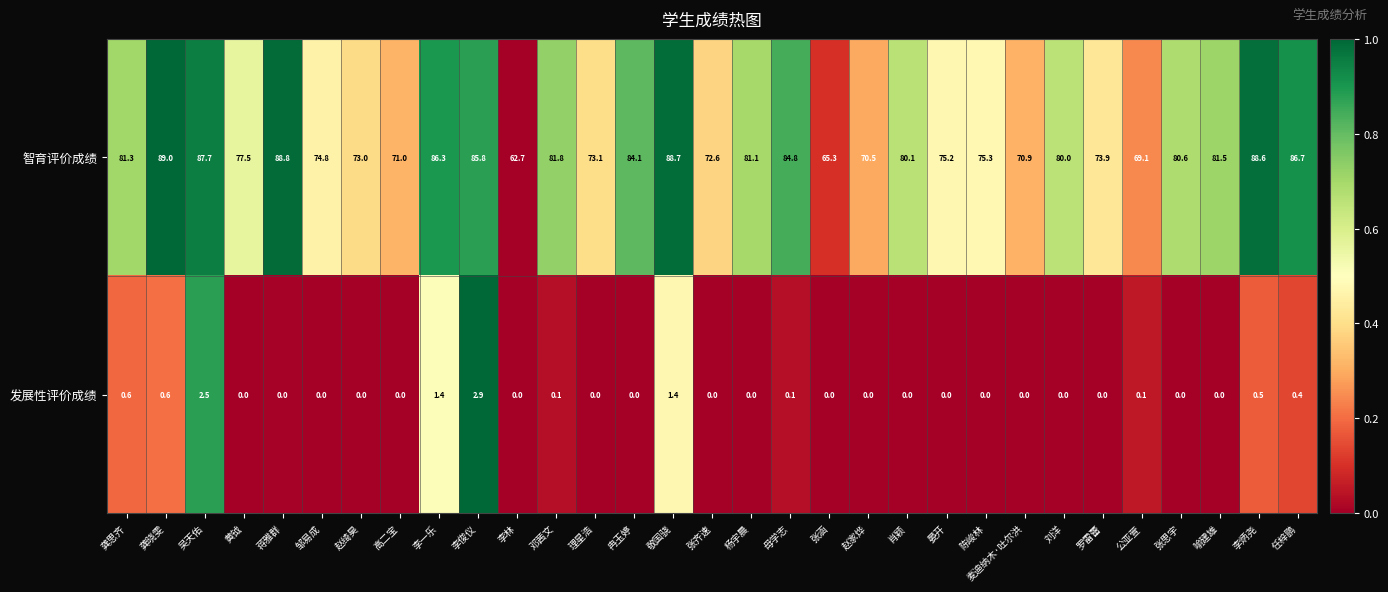

The value of 智育评价成绩 at 麦迪纳木·吐尔洪 is 70.9. True or false?

True